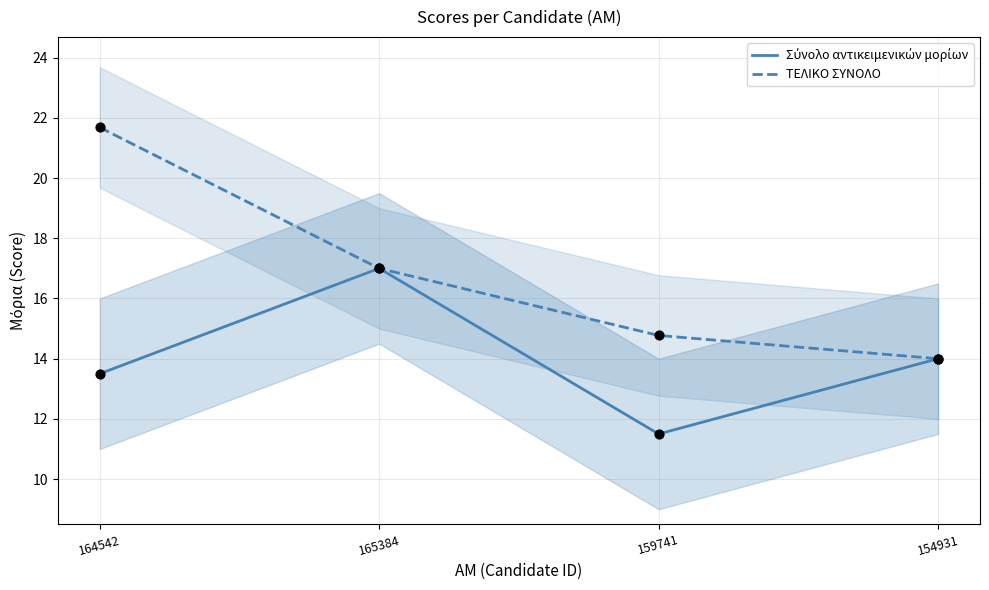

At how many categories does at least one series exceed 19?

1